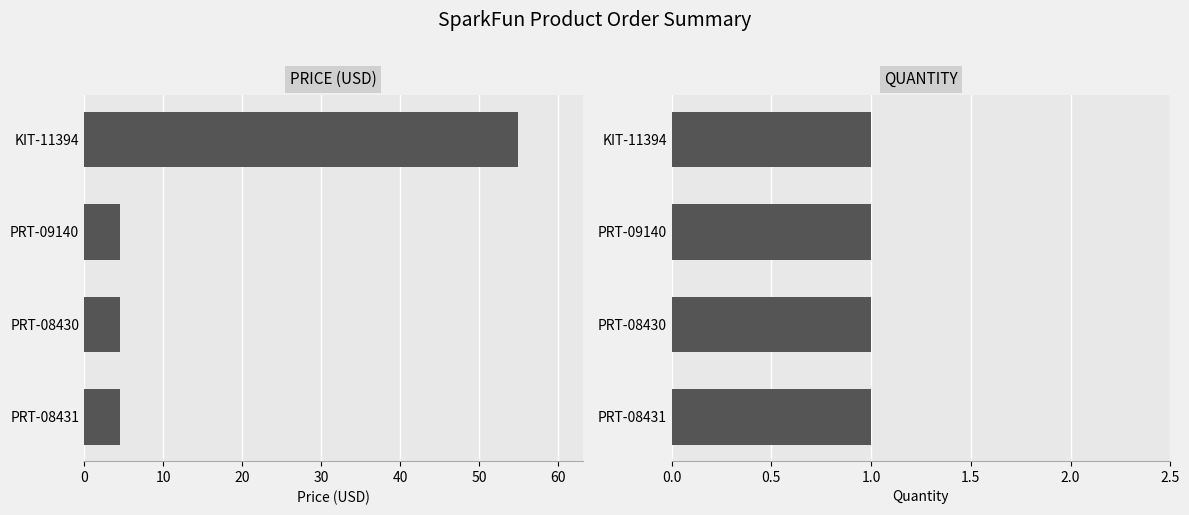

The value of Price (USD) at PRT-08430 is 4.5. True or false?

True